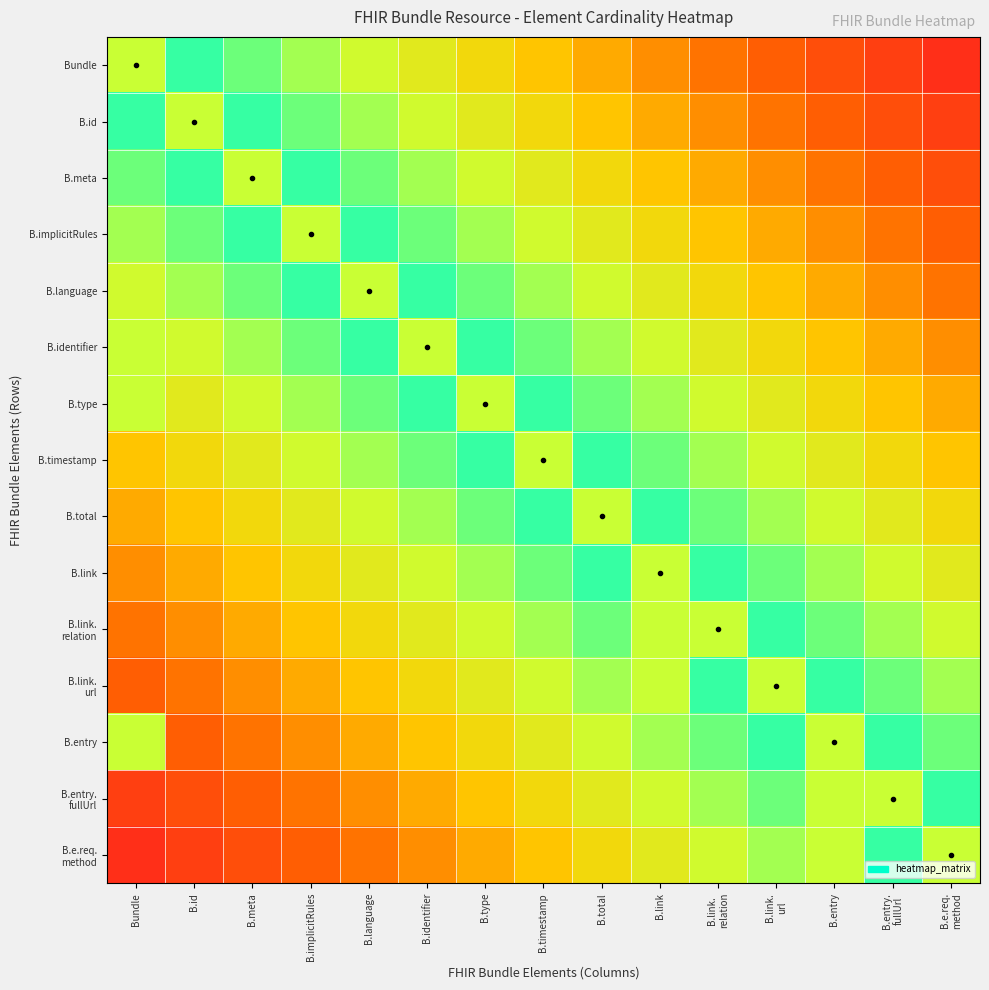

What is the spread (max minus min) of values at B.identifier?

53.3